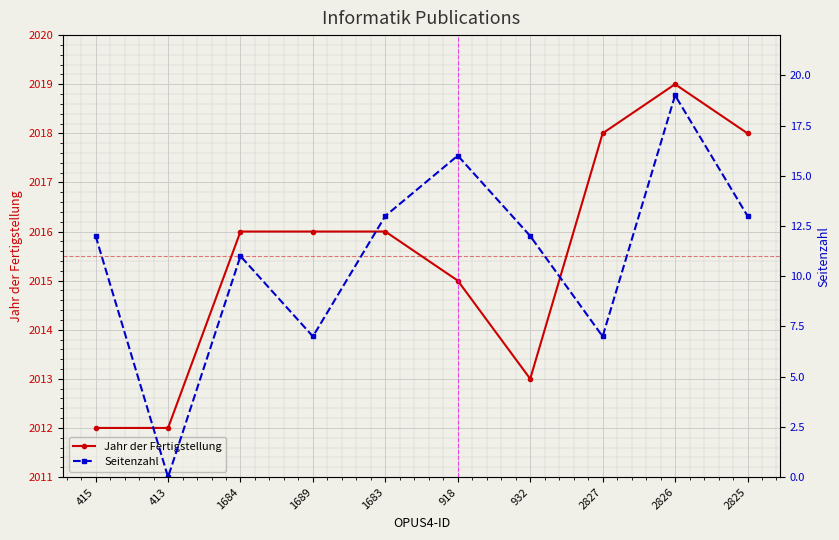

Which series has the largest total across all categories?

Jahr der Fertigstellung